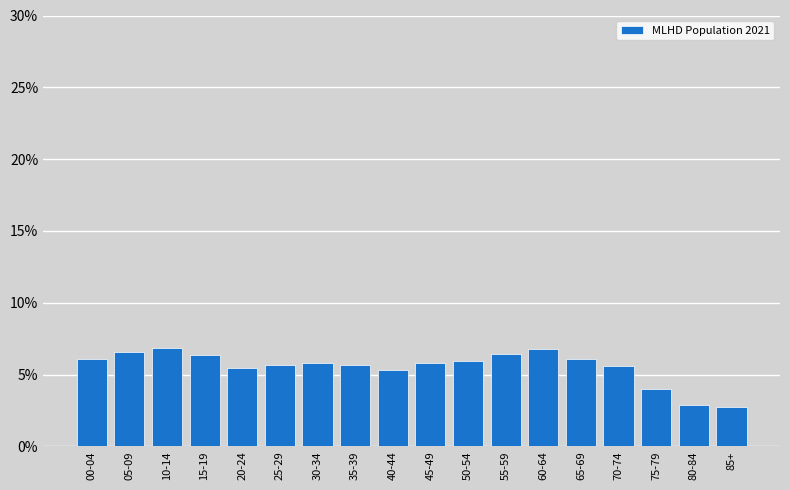

What is the value of the 3rd bar from the left?

6.8